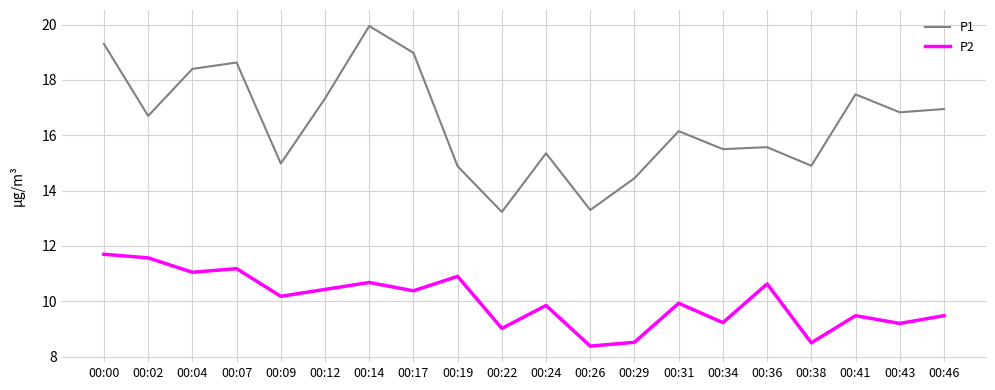

What is the total value across all series at 00:19?

25.8